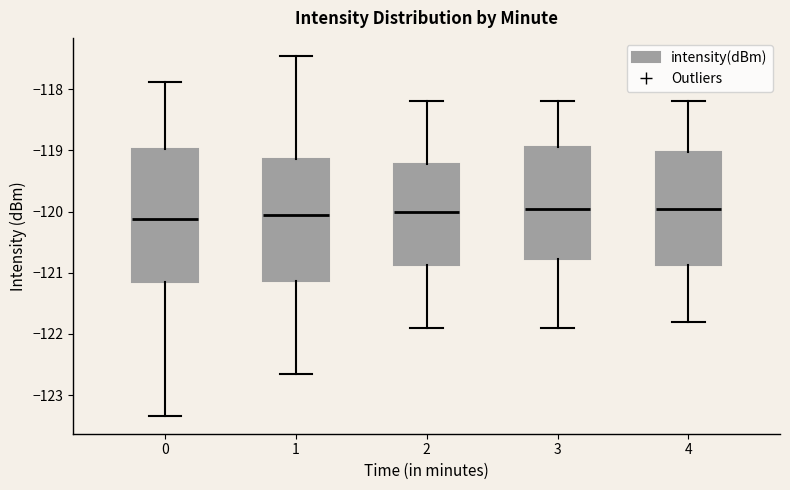

Where does the upper whisker of the box at x = 1 end on the y-axis? The values are not printed on the chart, so give them approximately, as read against the axis.

-117.5